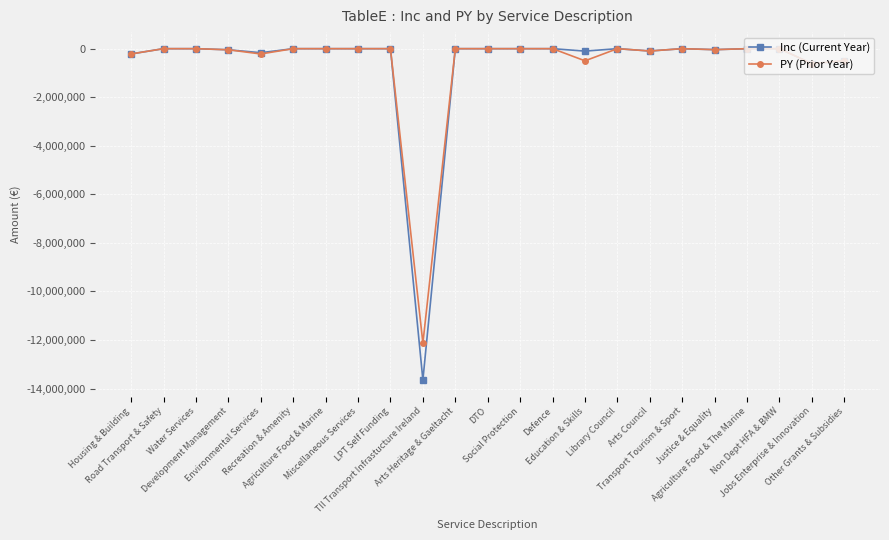

What is the smallest value displayed?

-13645700